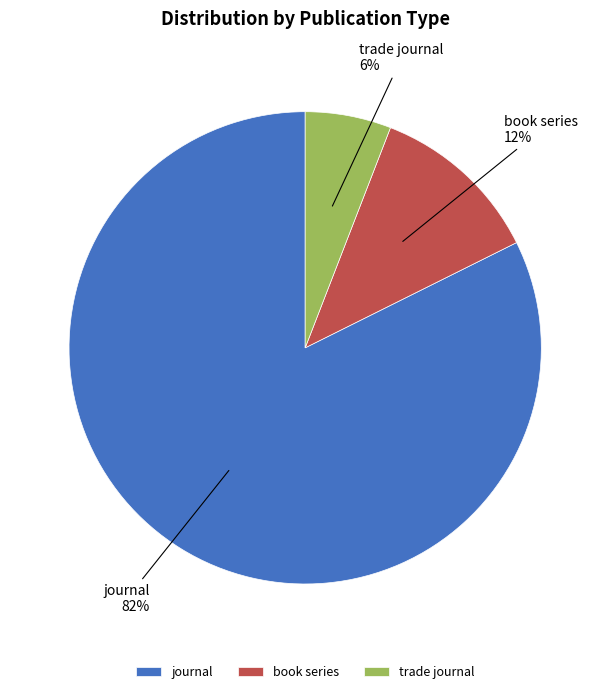

To the nearest percent, what is the difference between the book series and trade journal slice percentages?

6%